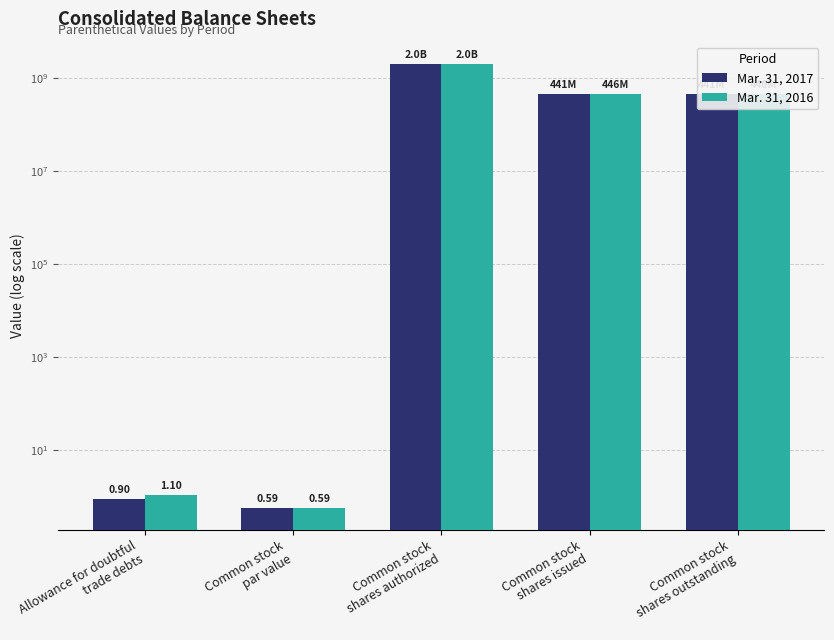

How many data points does each series have?

5